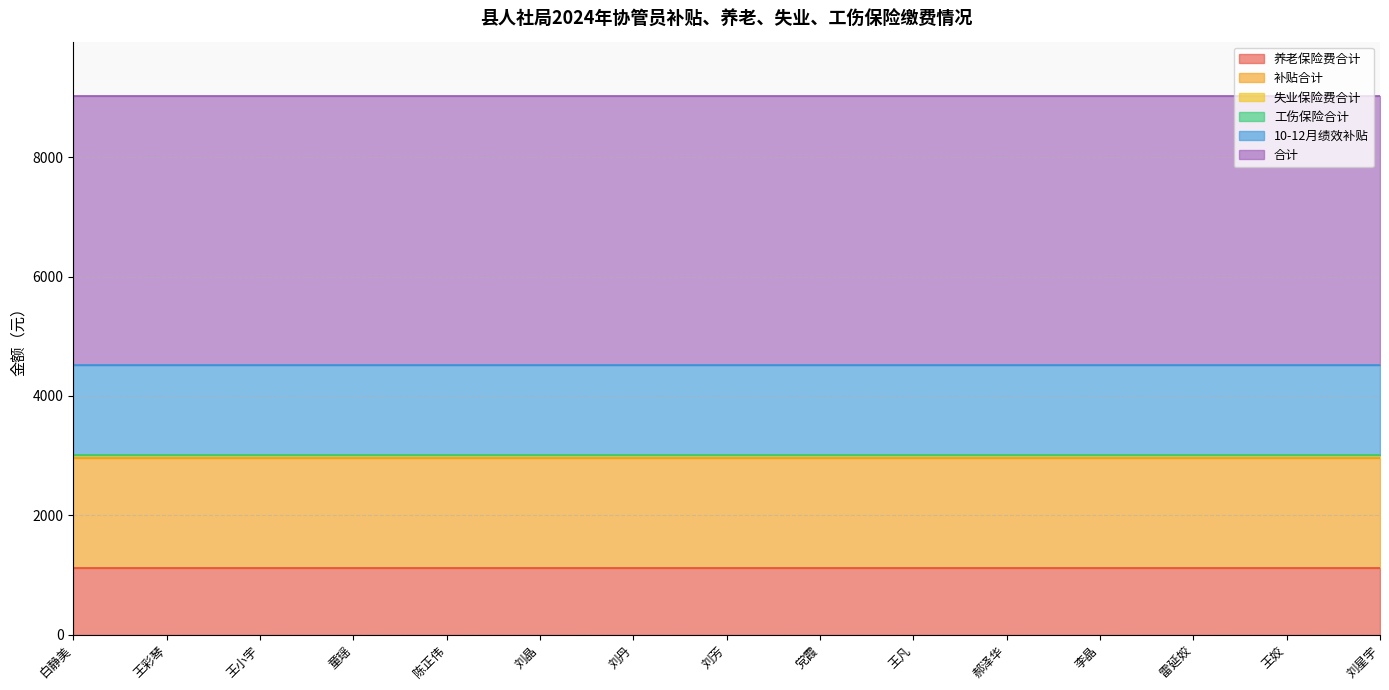

True or false: 10-12月绩效补贴 and 工伤保险合计 cross at least once.

False